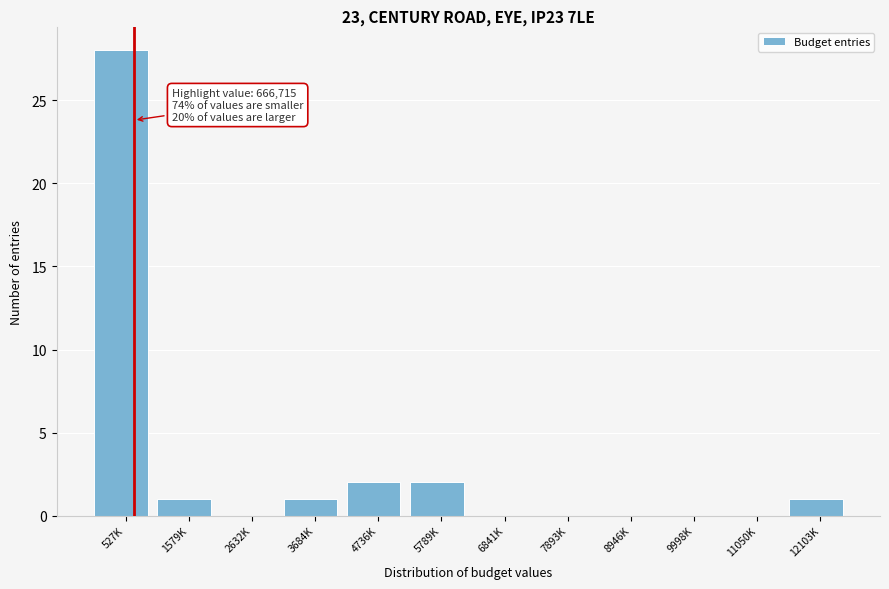

Reading left to right, list all the values displayed in this chart.

527K=28	1579K=1	2632K=0	3684K=1	4736K=2	5789K=2	6841K=0	7893K=0	8946K=0	9998K=0	11050K=0	12103K=1